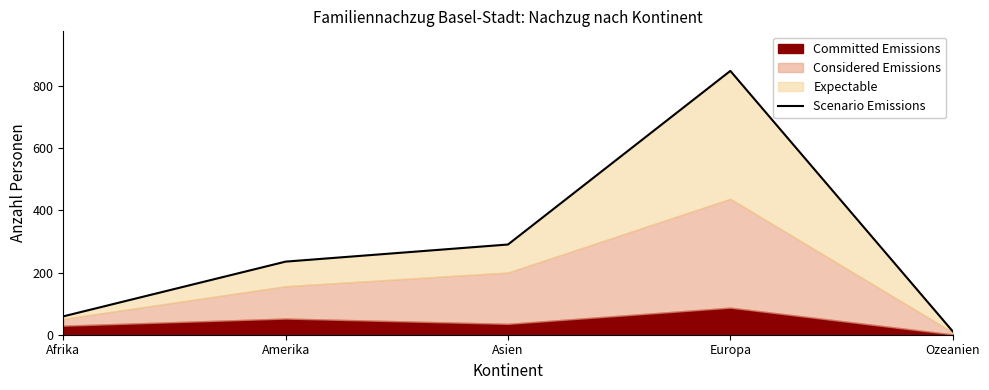

What is the label of the 1st point from the left?

Afrika